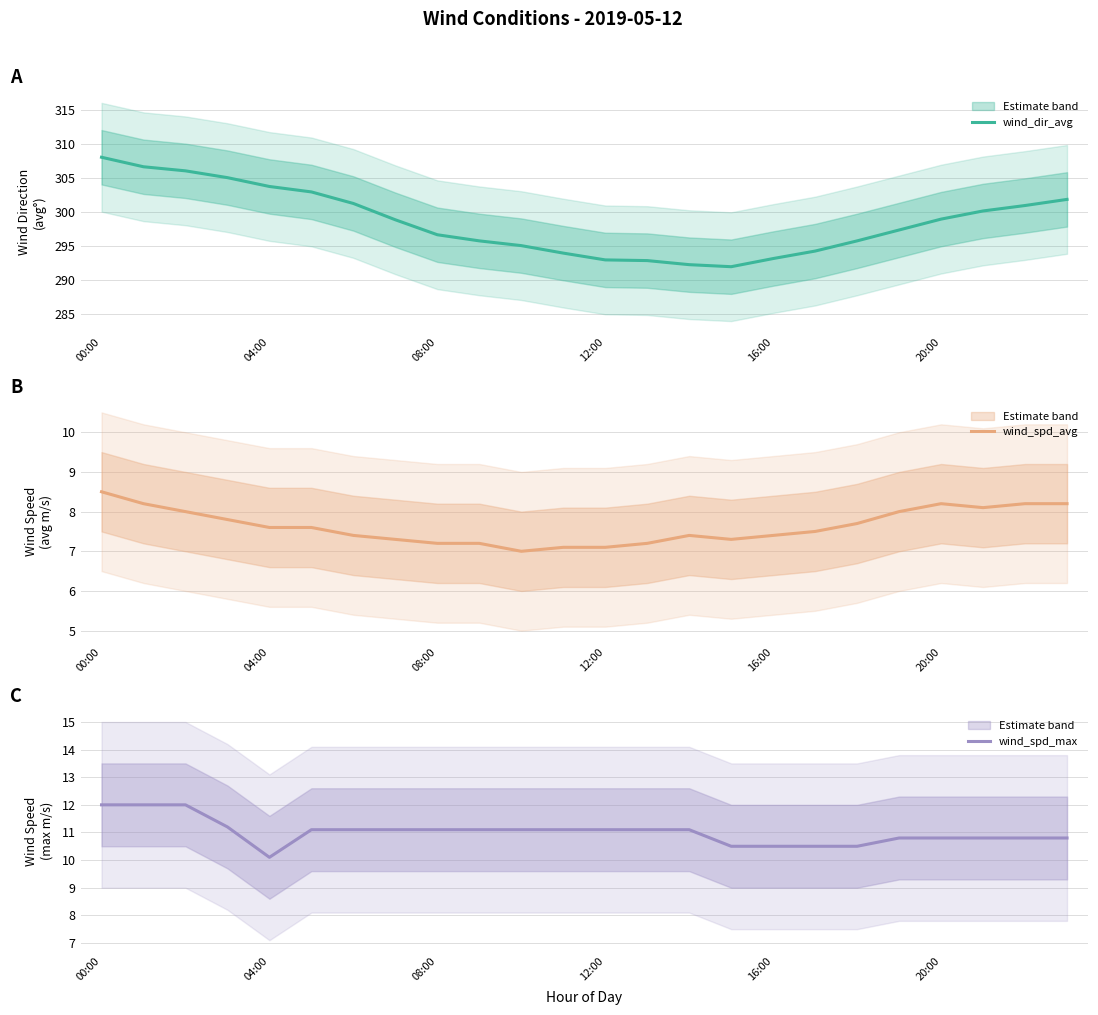

True or false: wind_dir_avg and wind_spd_max intersect in this chart.

False